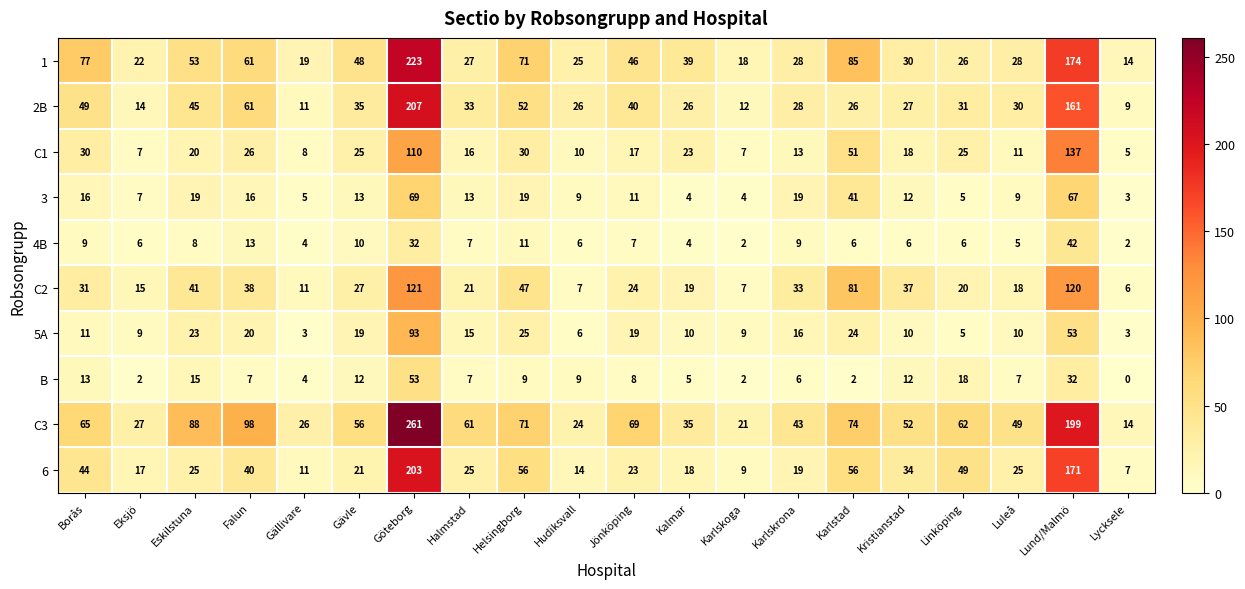

At which category is the sum across all series the highest?

Göteborg